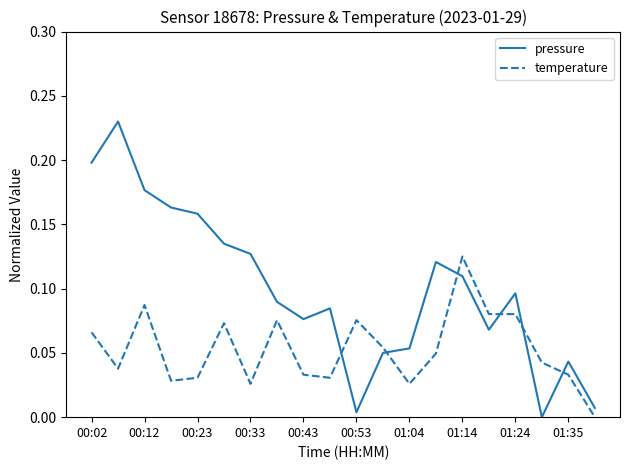

Which series has the largest total across all categories?

pressure